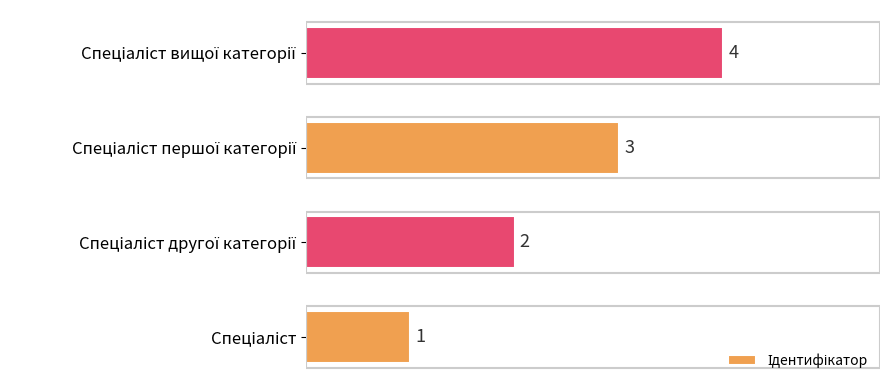

How many values are between 2 and 4?

3